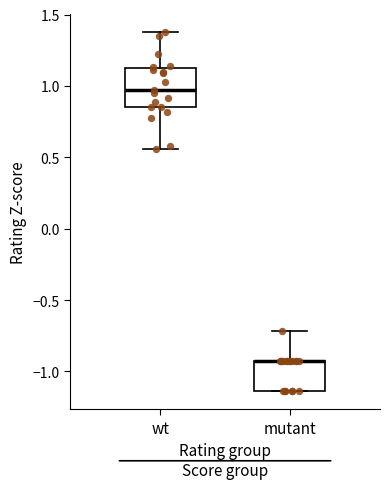

Reading left to right, transcribe this box plot: for each box, give where its median line is, the range the box spans, and where its two whiskers end, as read against the y-axis. The values are not printed on the chart, so give them approximately, as read against the axis.

wt: median 0.95, box 0.85 to 1.10, whiskers 0.55 to 1.35
mutant: median -0.95 (drawn on the box's upper edge), box -1.15 to -0.95, whiskers -1.15 to -0.70